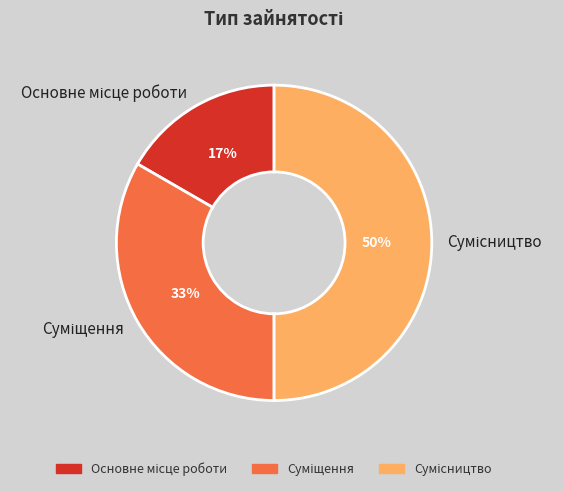

To the nearest percent, what is the difference between the largest and smallest slice percentages?

33%